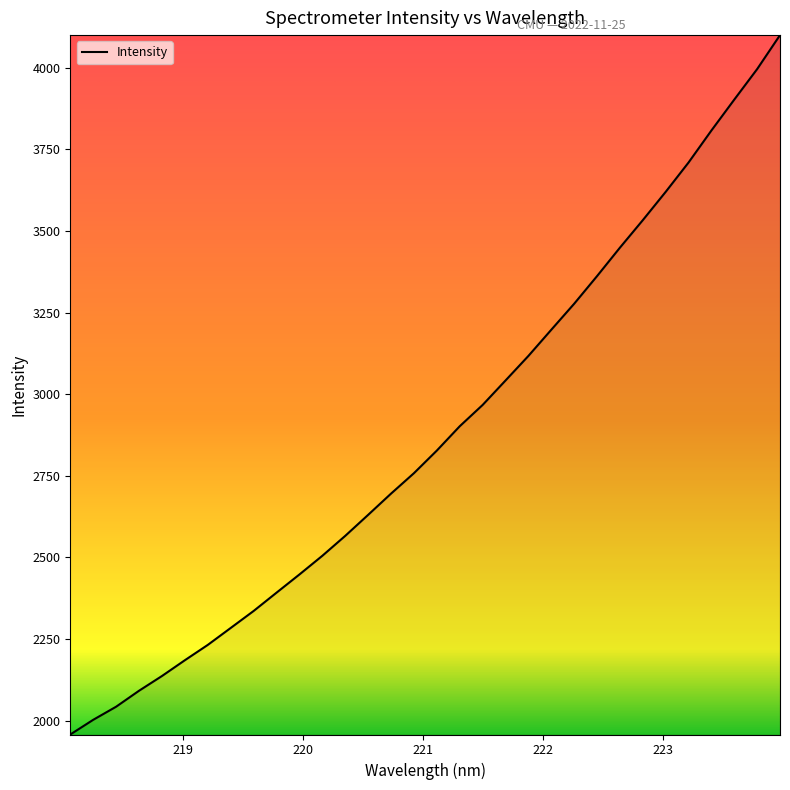

What is the difference between the maximum and minimum values?

2141.9